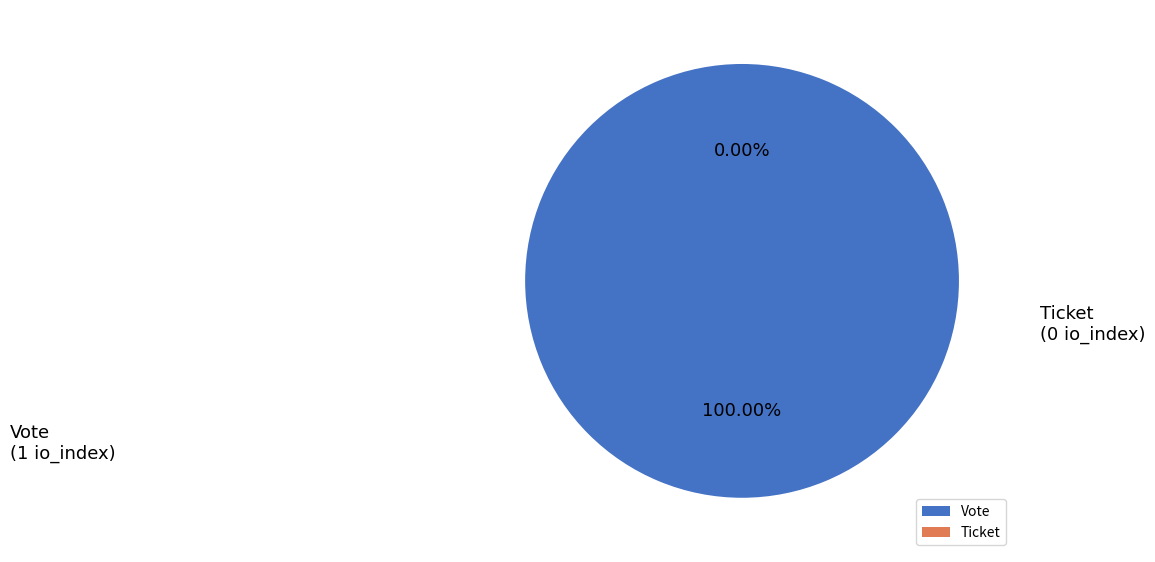

Does any single category account for the majority?

Yes